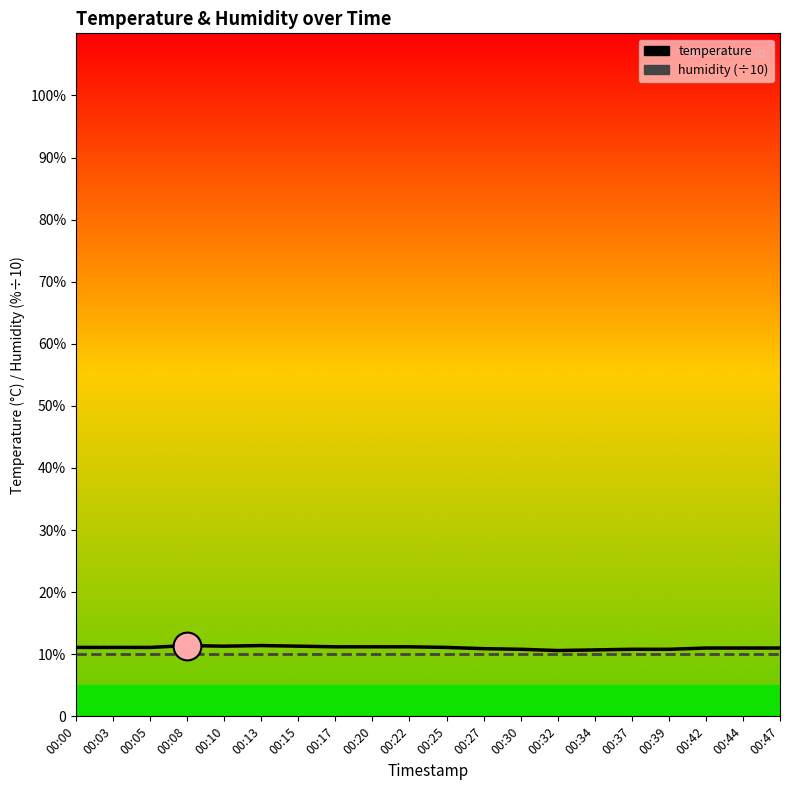

Which series contains the lowest Y value?

humidity (÷10)